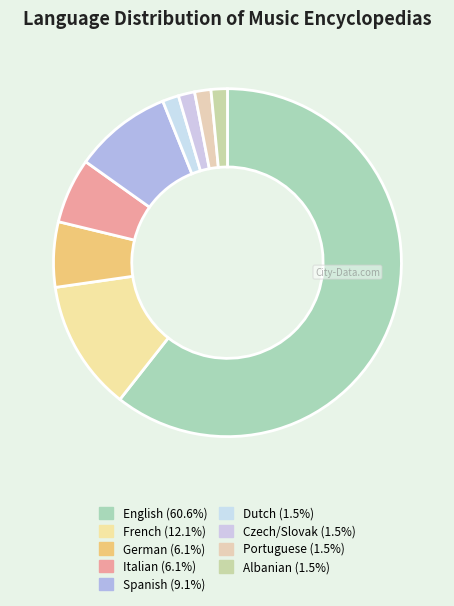

What is the majority slice?

English